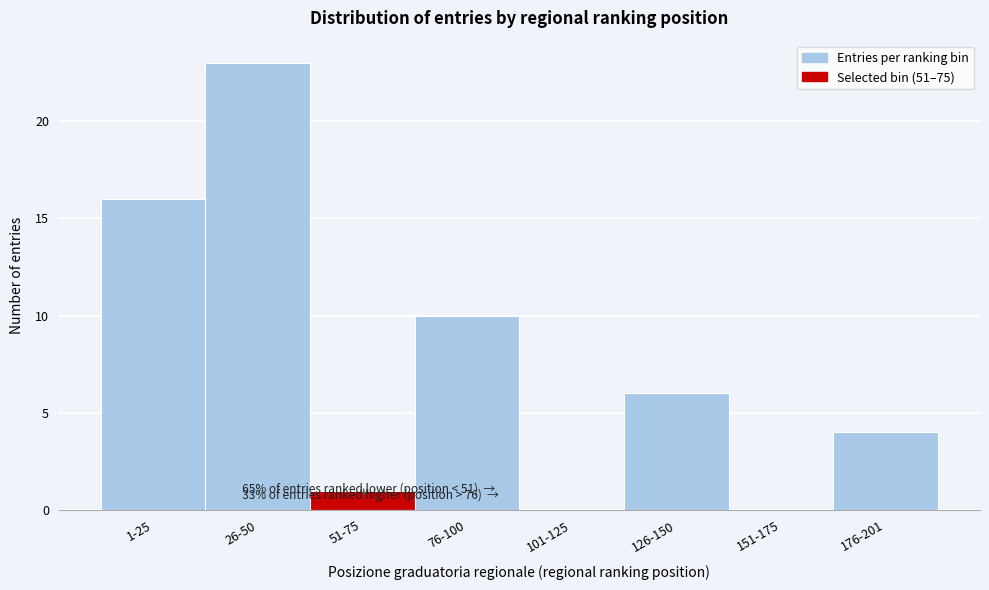

Reading left to right, list all the values displayed in this chart.

1-25=16	26-50=23	51-75=1	76-100=10	101-125=0	126-150=6	151-175=0	176-201=4